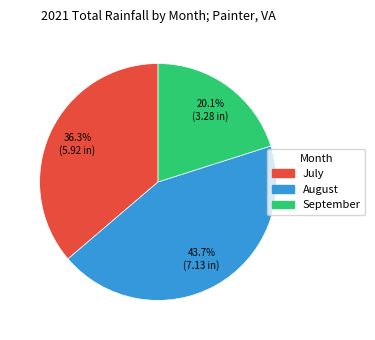

What percentage is the July slice, to the nearest percent?

36%